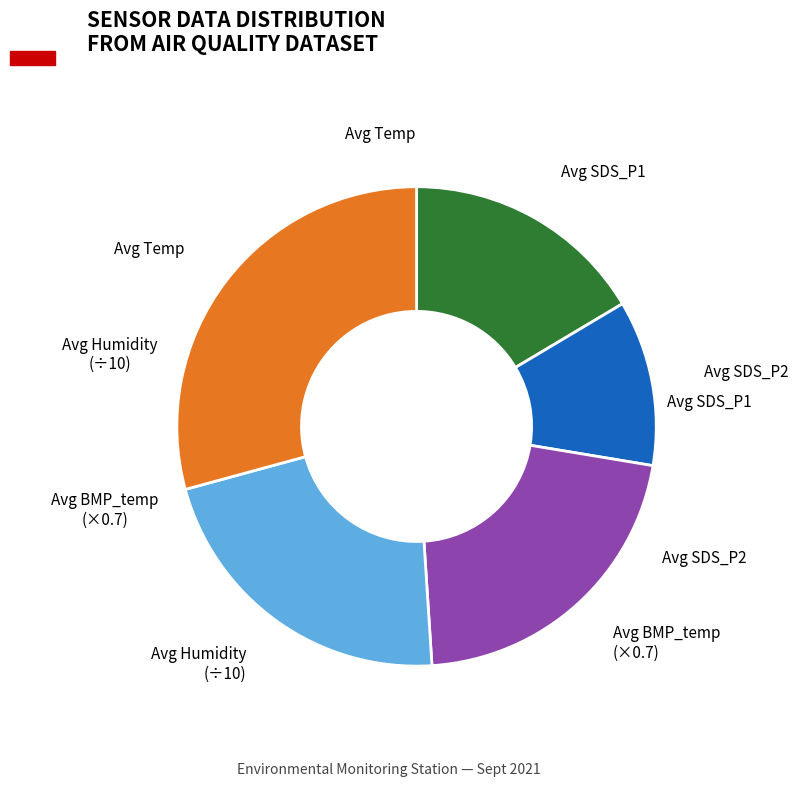

Does any single category account for the majority?

No